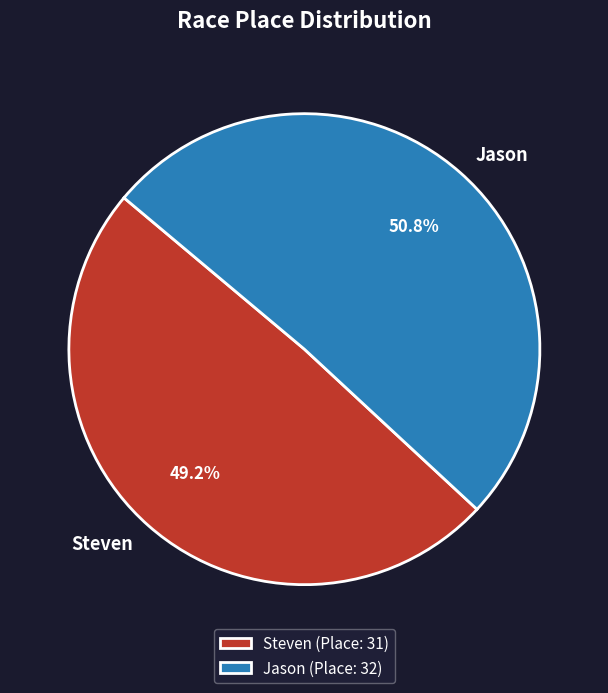

What is the ratio of the value at Jason to the value at Steven?

1.0